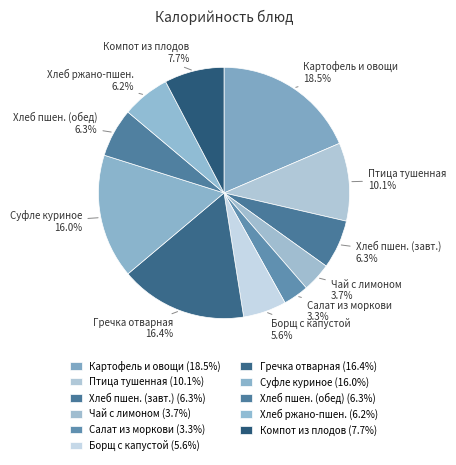

Which has a higher value, Чай с лимоном or Борщ с капустой?

Борщ с капустой